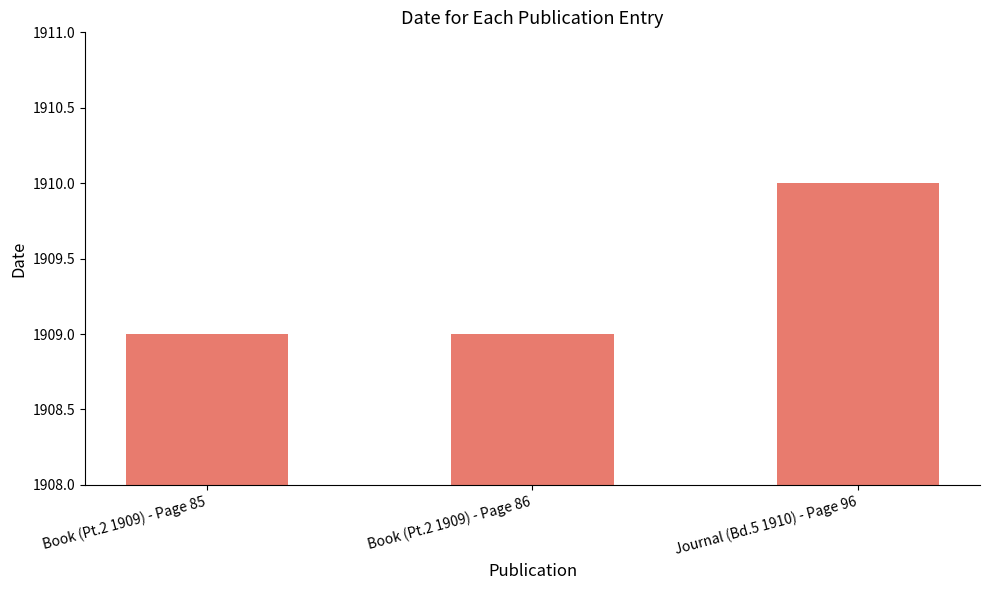

What is the smallest value displayed?

1909